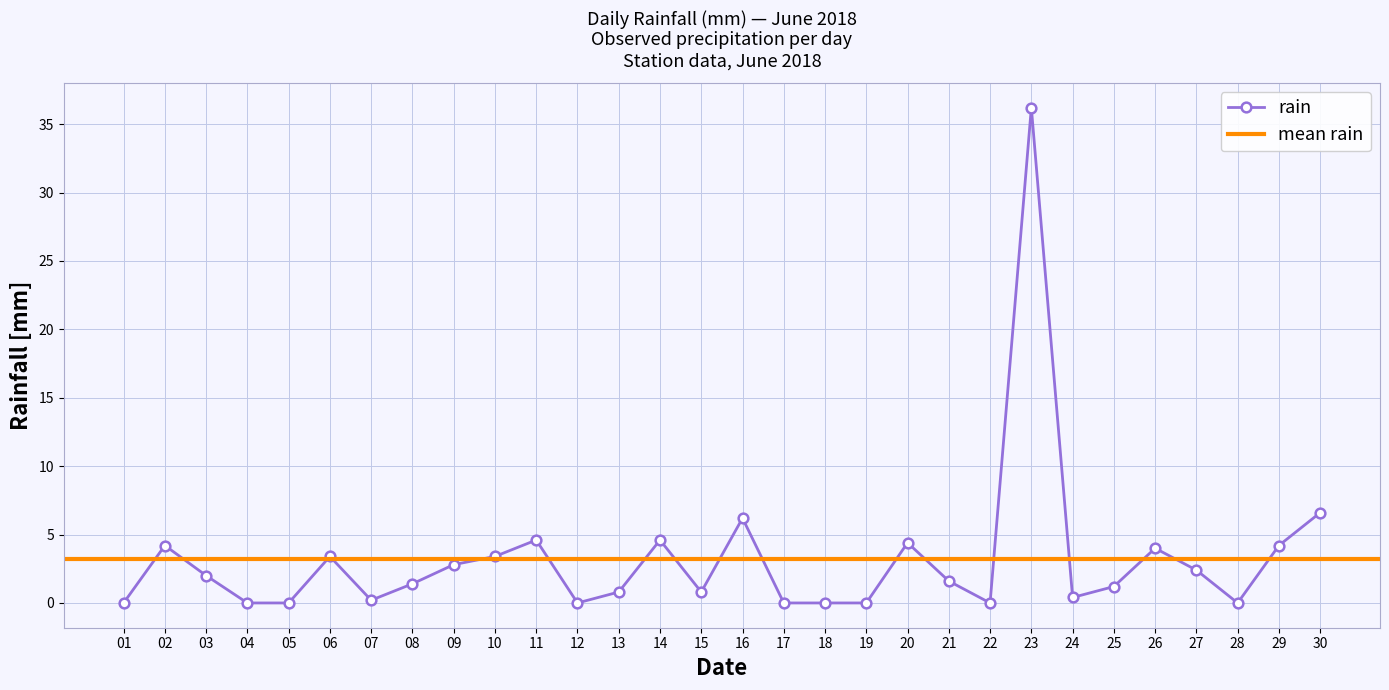

The value of rain at 19 is -10.9. True or false?

False